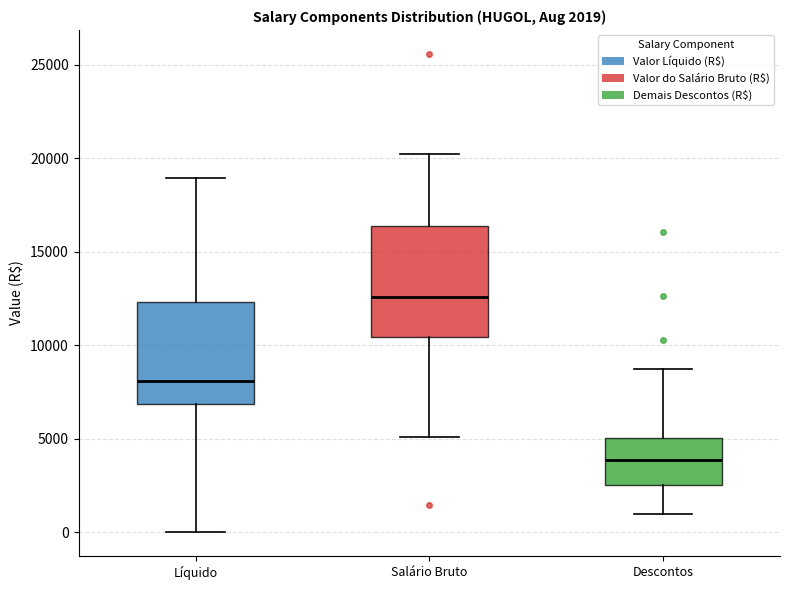

Which box is the tallest, from its lower edge to its upper edge?

Salário Bruto